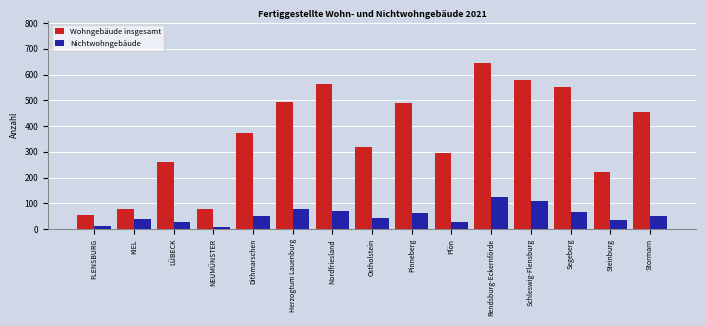

Rank the series at Plön from highest to lowest value.

Wohngebäude insgesamt, Nichtwohngebäude